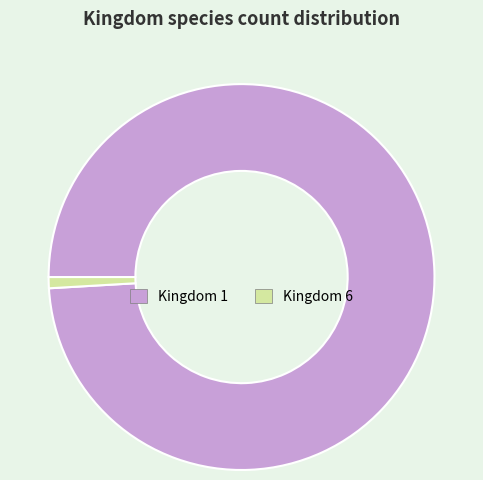

Is there a majority slice in this chart?

Yes